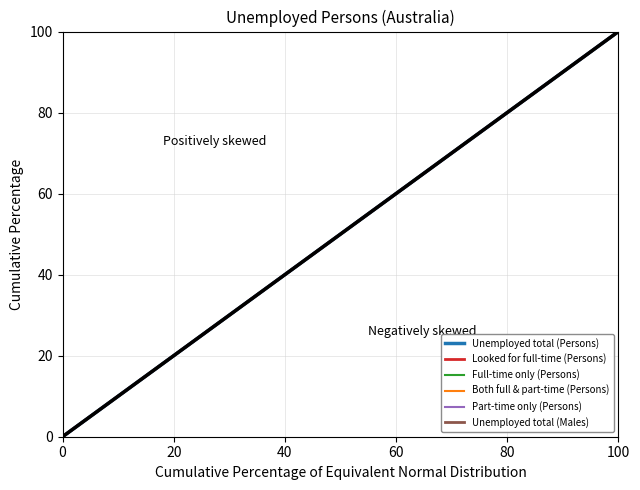

Is this an area chart (filled region under the line)?

No